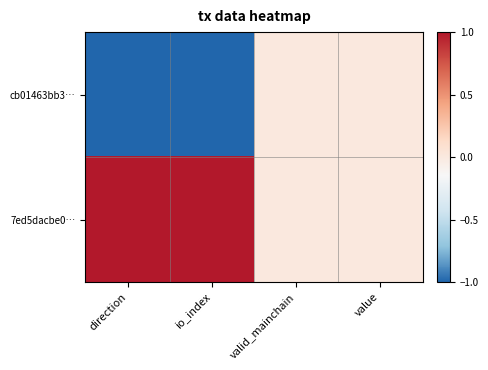

How many distinct data groups are displayed?

2